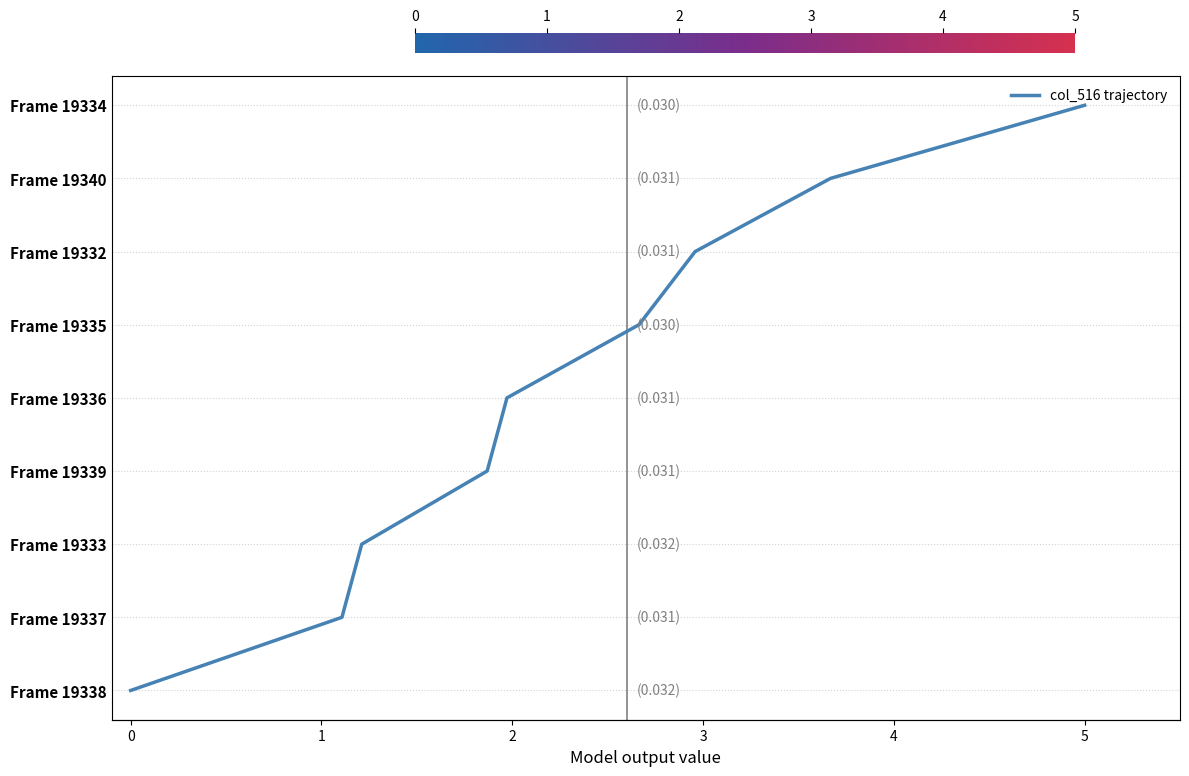

What is the change in value from 1 to 8?

+7